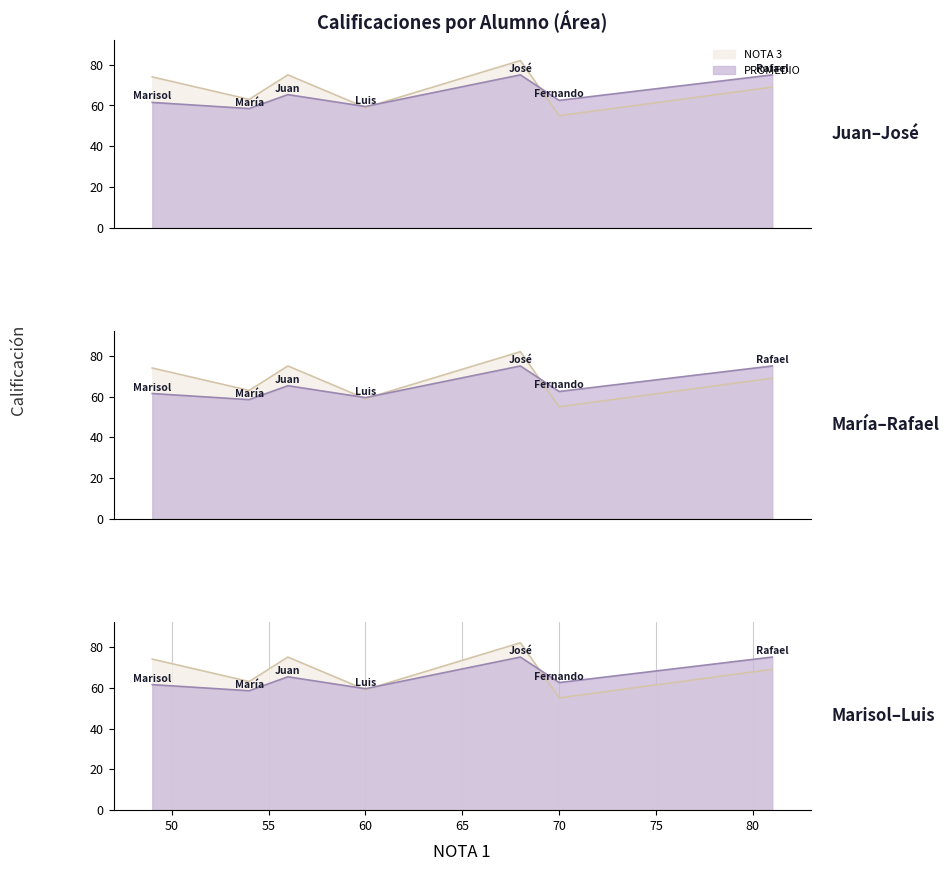

What is the difference between the second highest and second lowest values in the NOTA 3 series?

16.0